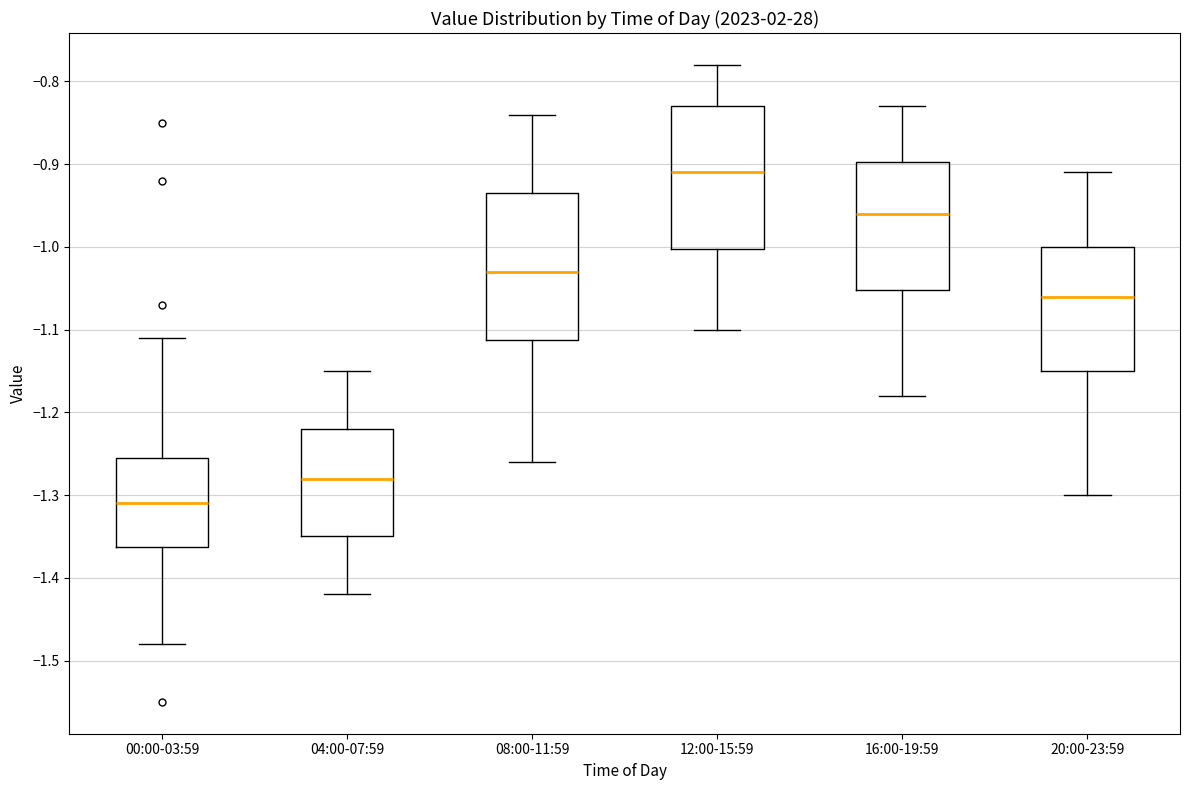

Reading left to right, transcribe this box plot: for each box, give where its median line is, the range the box spans, and where its two whiskers end, as read against the y-axis. The values are not printed on the chart, so give them approximately, as read against the axis.

00:00-03:59: median -1.31, box -1.36 to -1.25, whiskers -1.48 to -1.11
04:00-07:59: median -1.28, box -1.35 to -1.22, whiskers -1.42 to -1.15
08:00-11:59: median -1.03, box -1.11 to -0.93, whiskers -1.26 to -0.84
12:00-15:59: median -0.91, box -1.00 to -0.83, whiskers -1.10 to -0.78
16:00-19:59: median -0.96, box -1.05 to -0.90, whiskers -1.18 to -0.83
20:00-23:59: median -1.06, box -1.15 to -1.00, whiskers -1.30 to -0.91